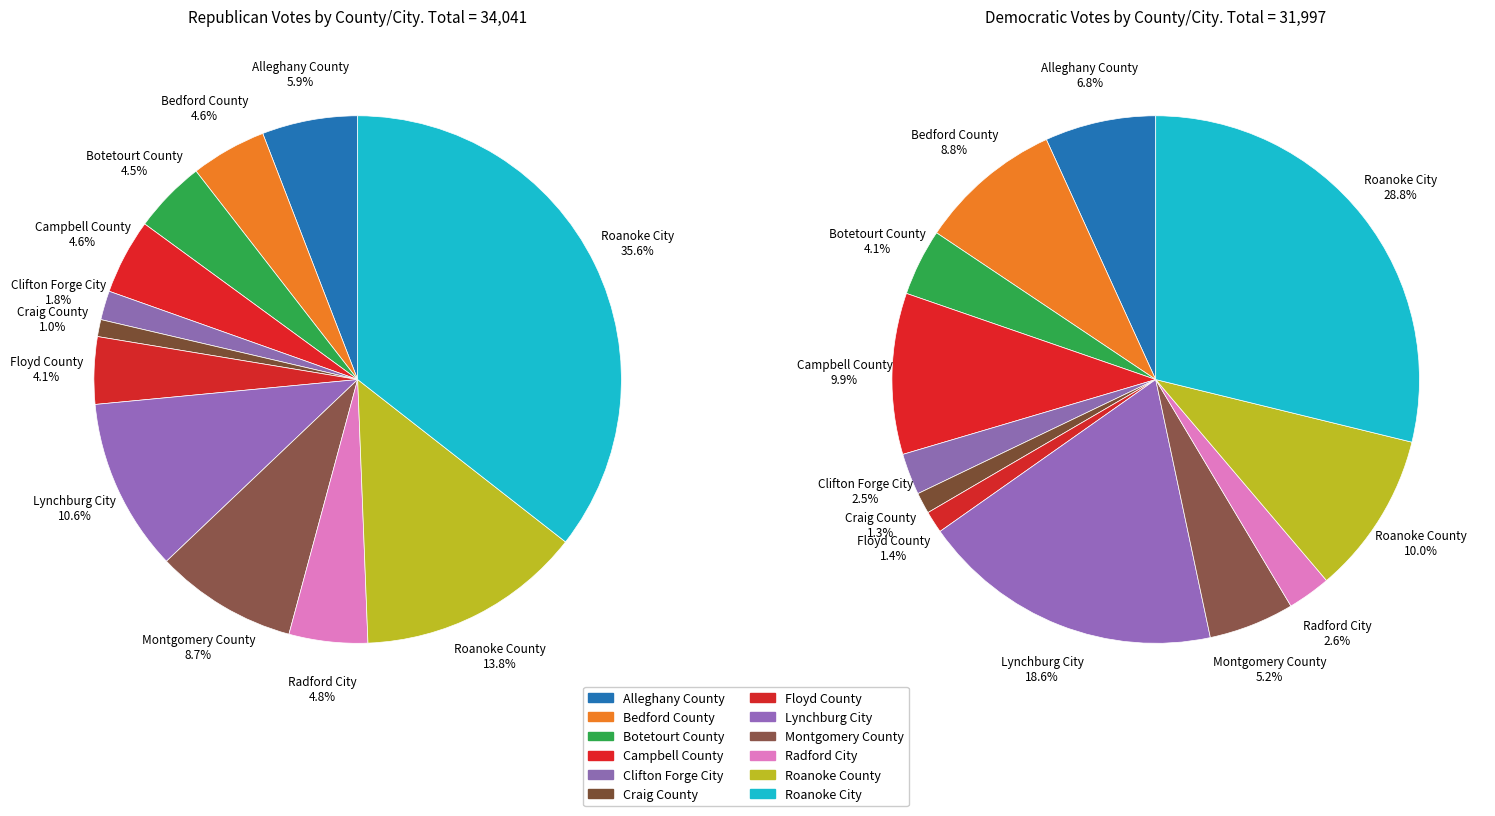

The 11 slice represents 18% of the pie. True or false?

False